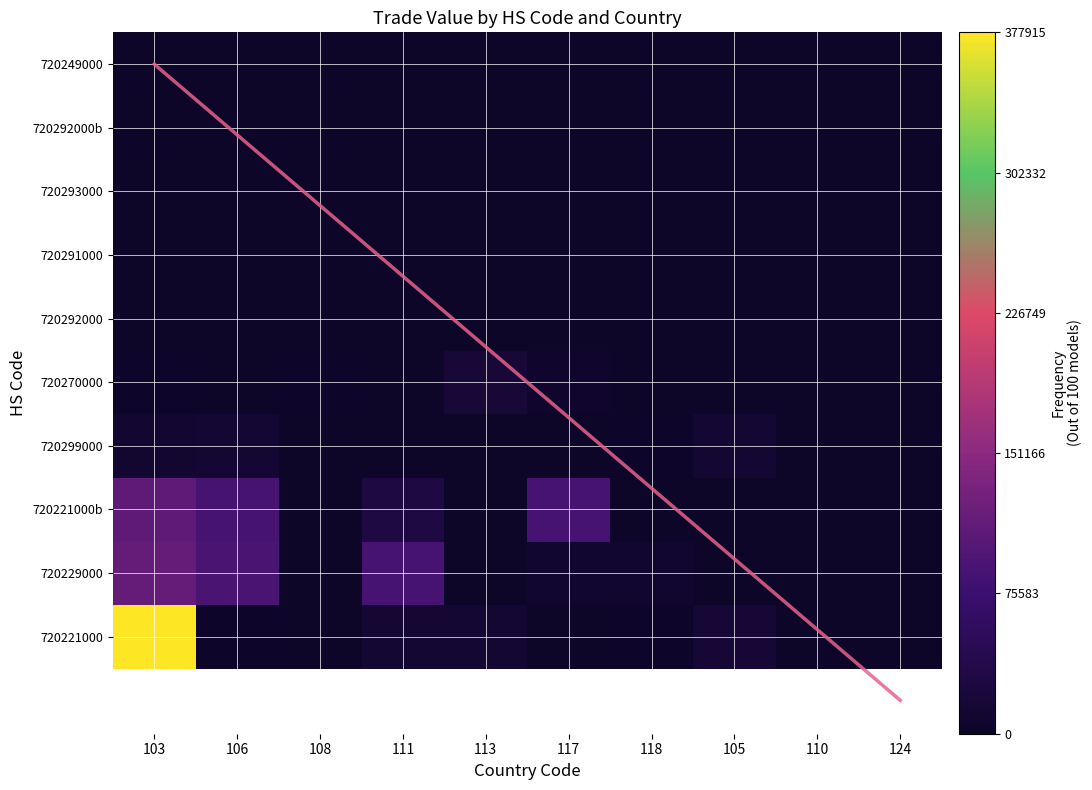

Is it true that 124 equals -154 at 6?

False